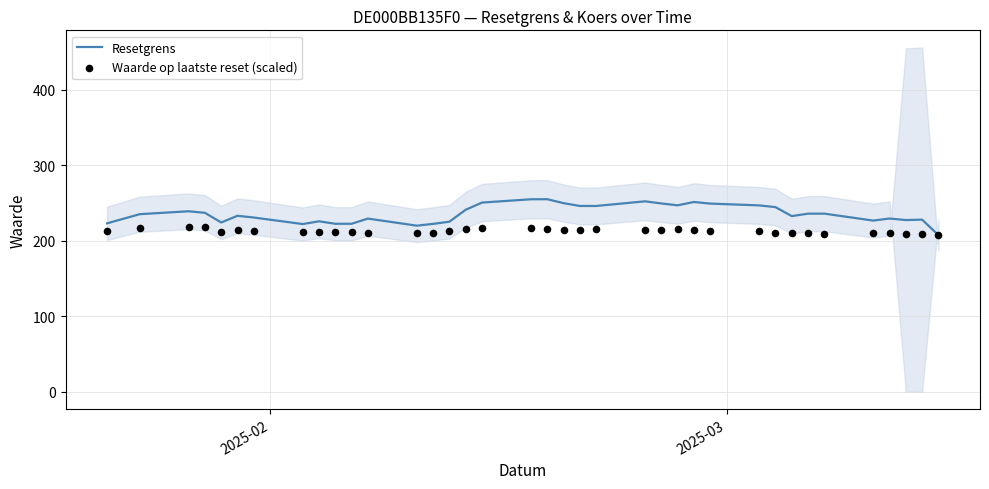

Which series has the widest spread of Y values?

Resetgrens